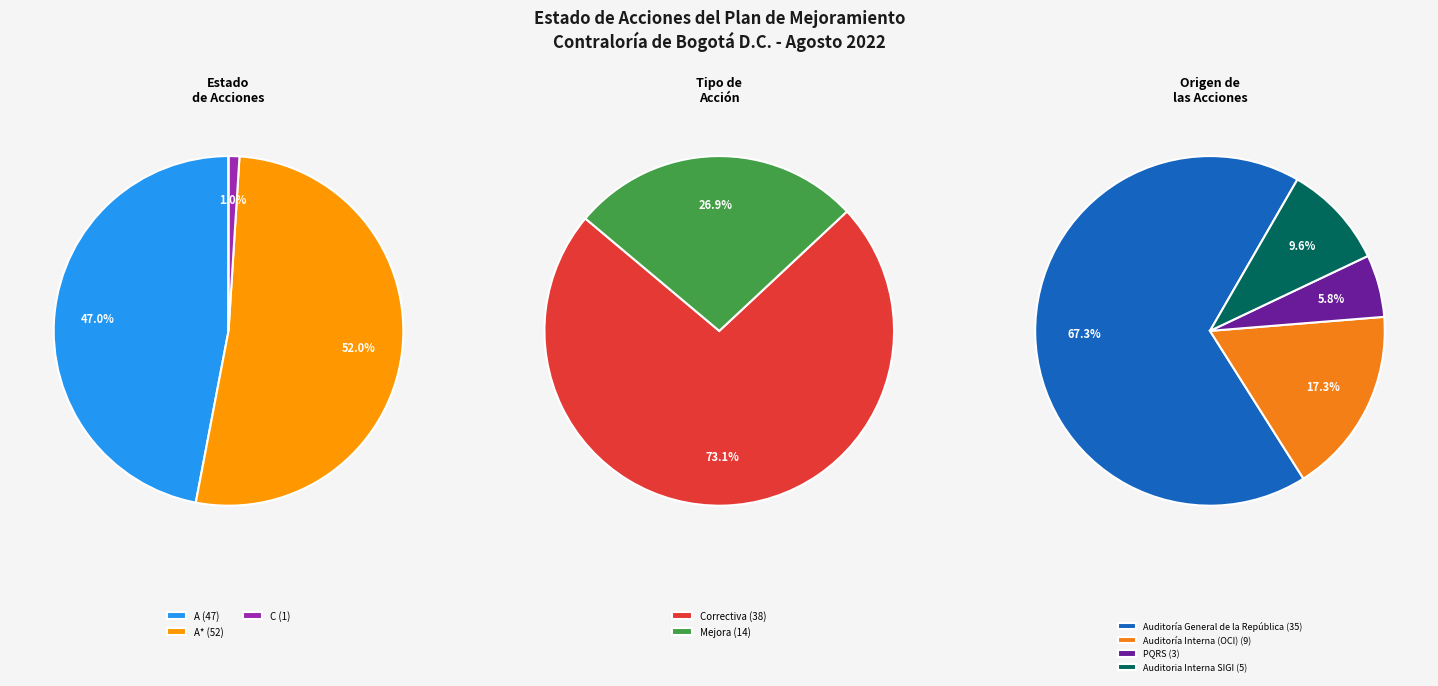

Which slice is the largest?

A*